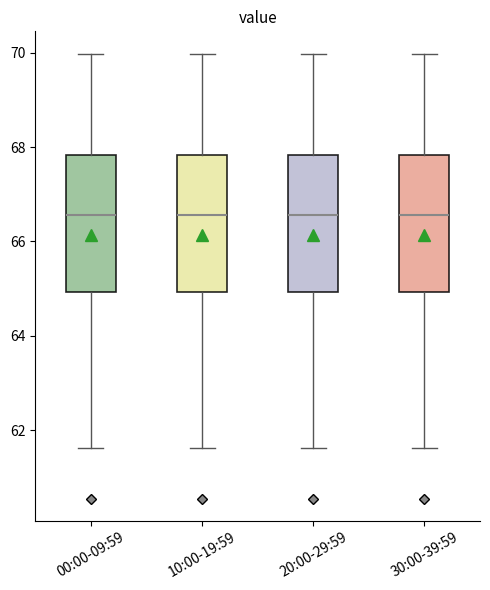

Where is the upper edge of the box for 30:00-39:59 on the y-axis? The values are not printed on the chart, so give them approximately, as read against the axis.

67.8